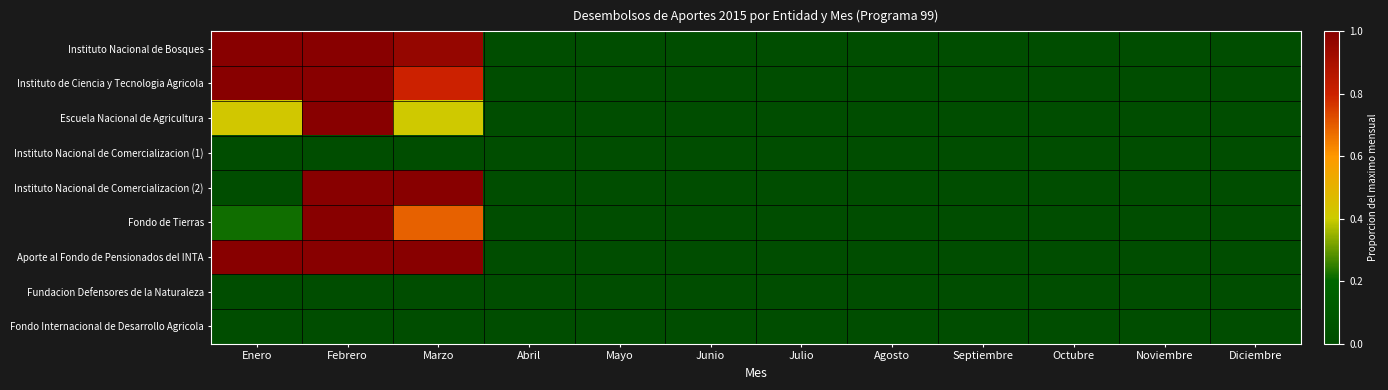

What is the difference between the highest and lowest values at Febrero?

1.0